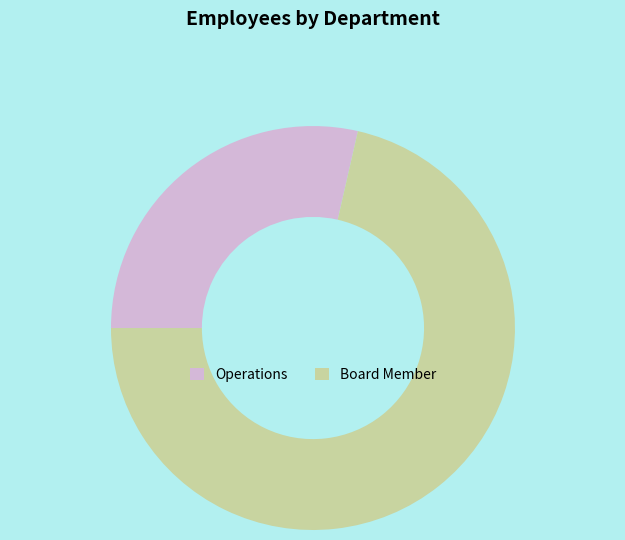

What is the ratio of the value at Operations to the value at Board Member?

0.4